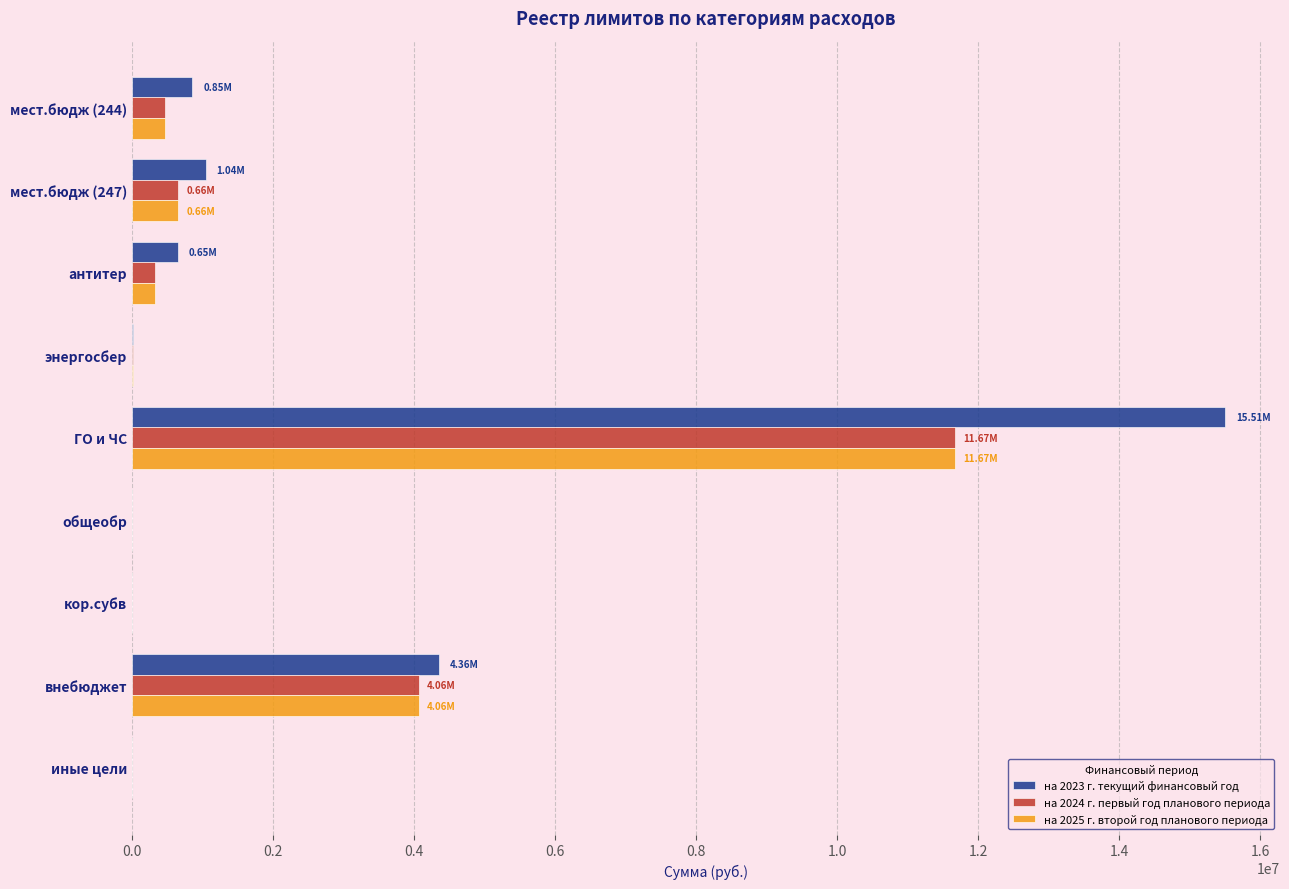

Is the value of на 2024 г. первый год планового периода at антитер greater than the value of на 2023 г. текущий финансовый год at иные цели?

Yes